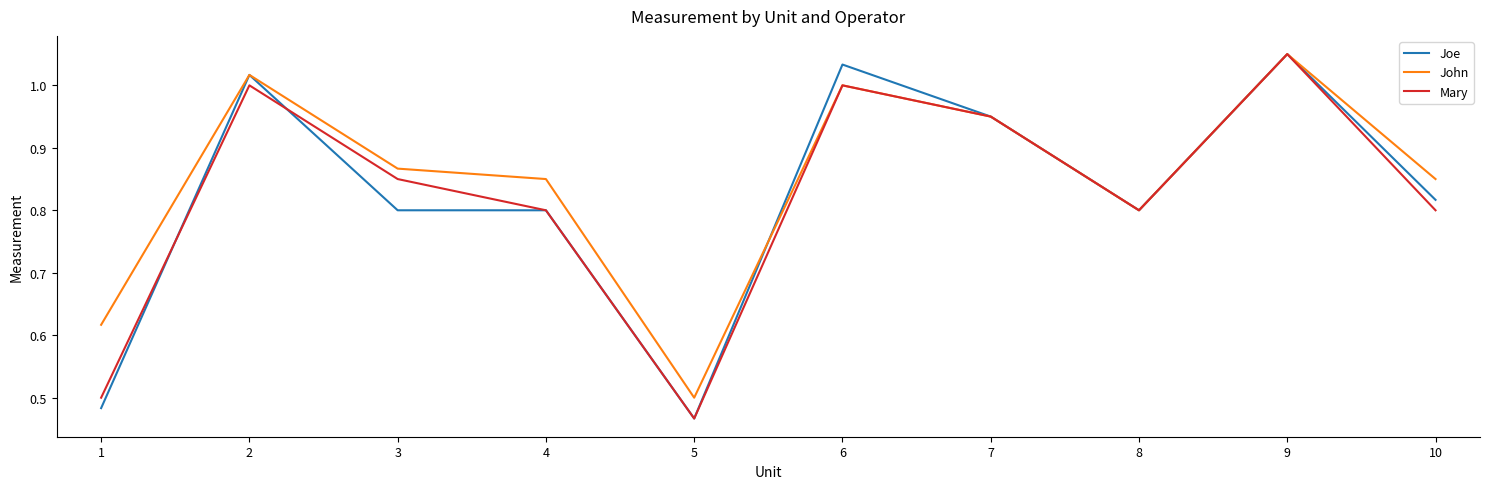

True or false: John has more than 1 points higher than both neighbors.

True